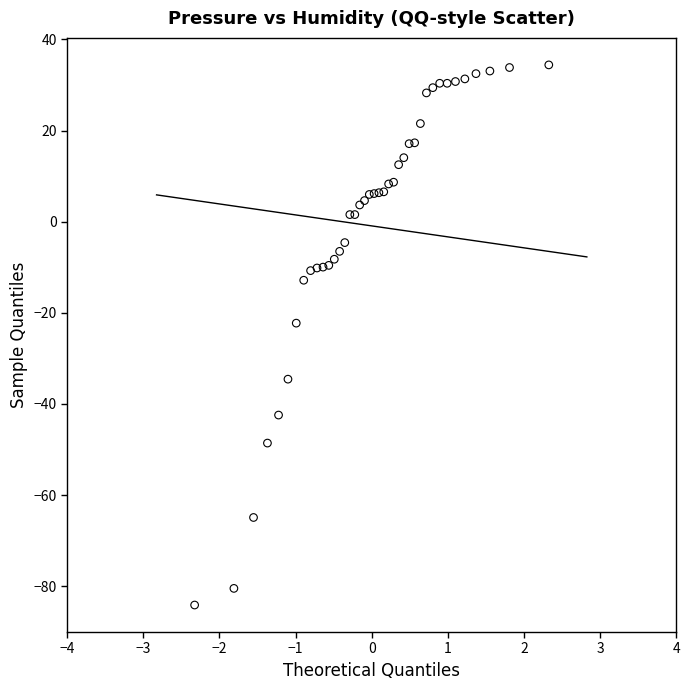

What Y value in the scatter plot is closest to -24?

-22.3